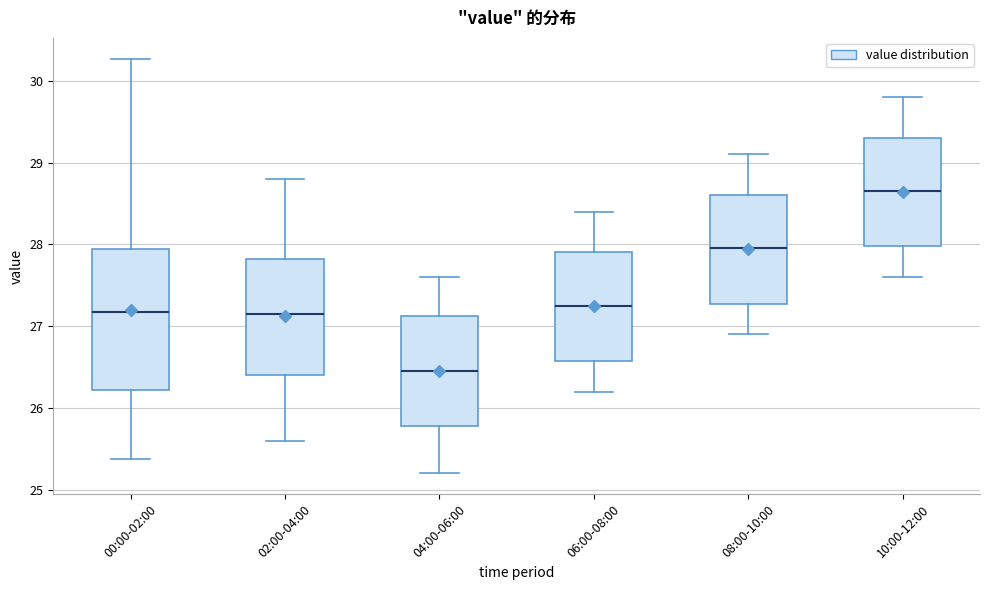

Where does the median line of the box for 02:00-04:00 sit on the y-axis? The values are not printed on the chart, so give them approximately, as read against the axis.

27.2